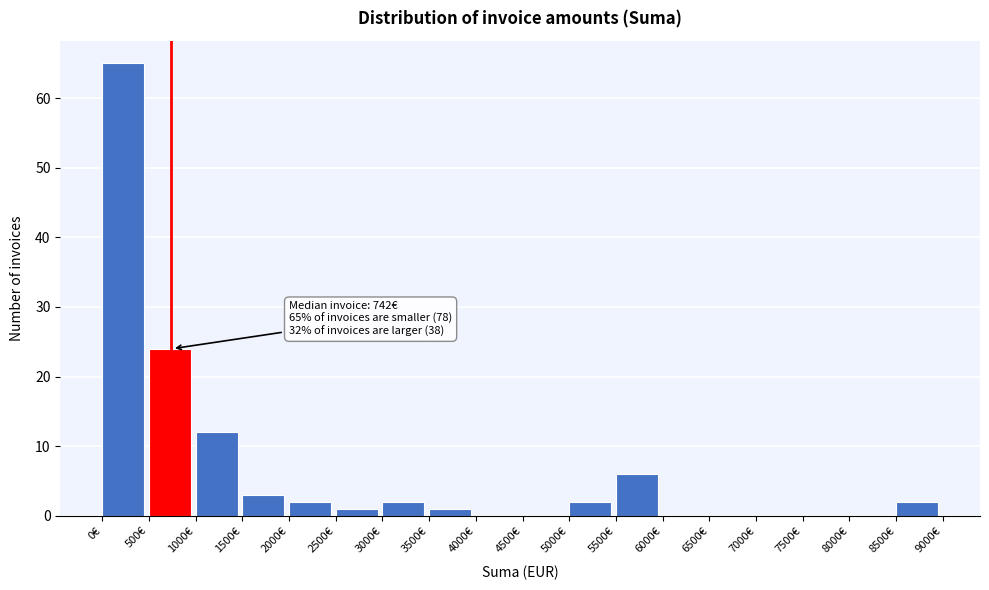

Over which range of the x-axis is the bar tallest?

0 to 500